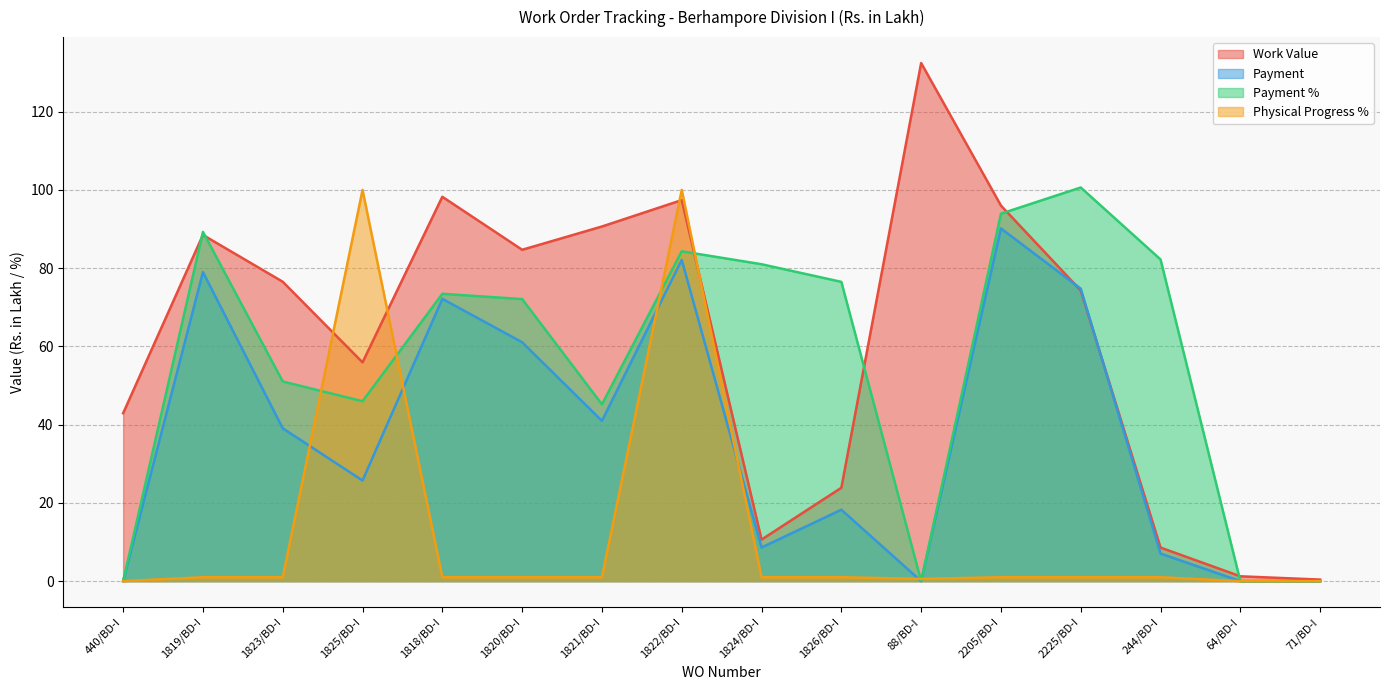

How many intersections are there between Work Value and Payment %?

6